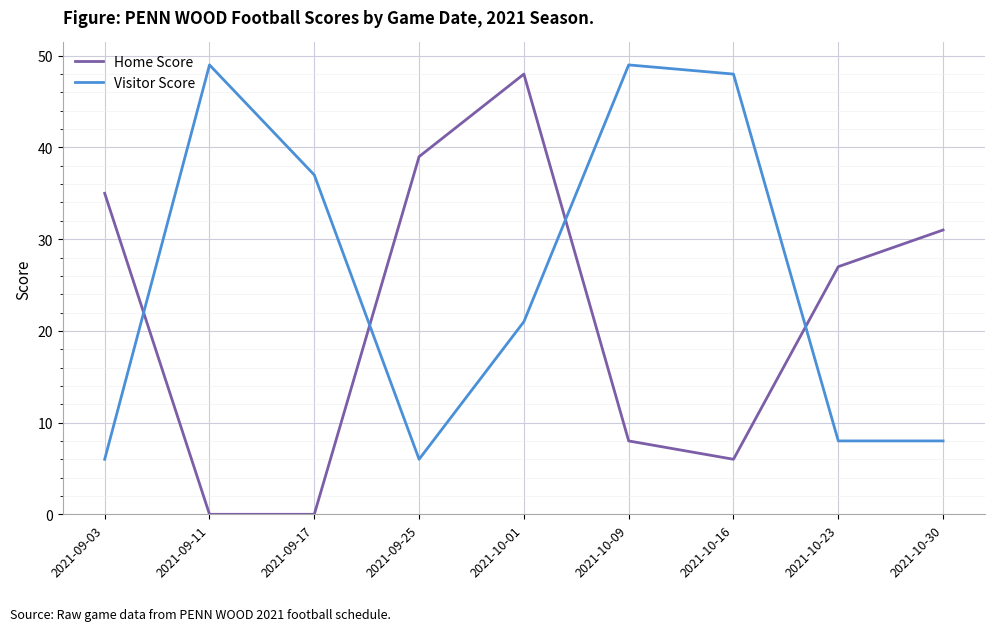

At which category is the sum across all series the highest?

2021-10-01